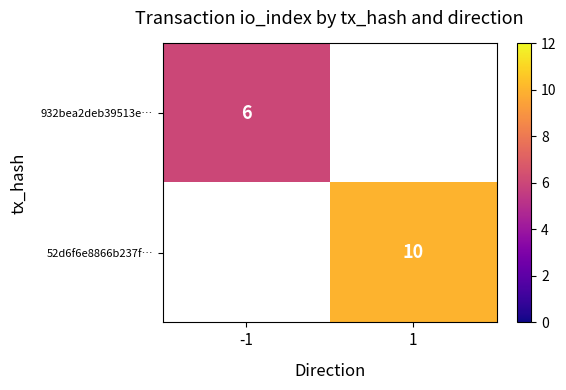

The 52d6f6e8866b237f… series shows 18 at 1. True or false?

False